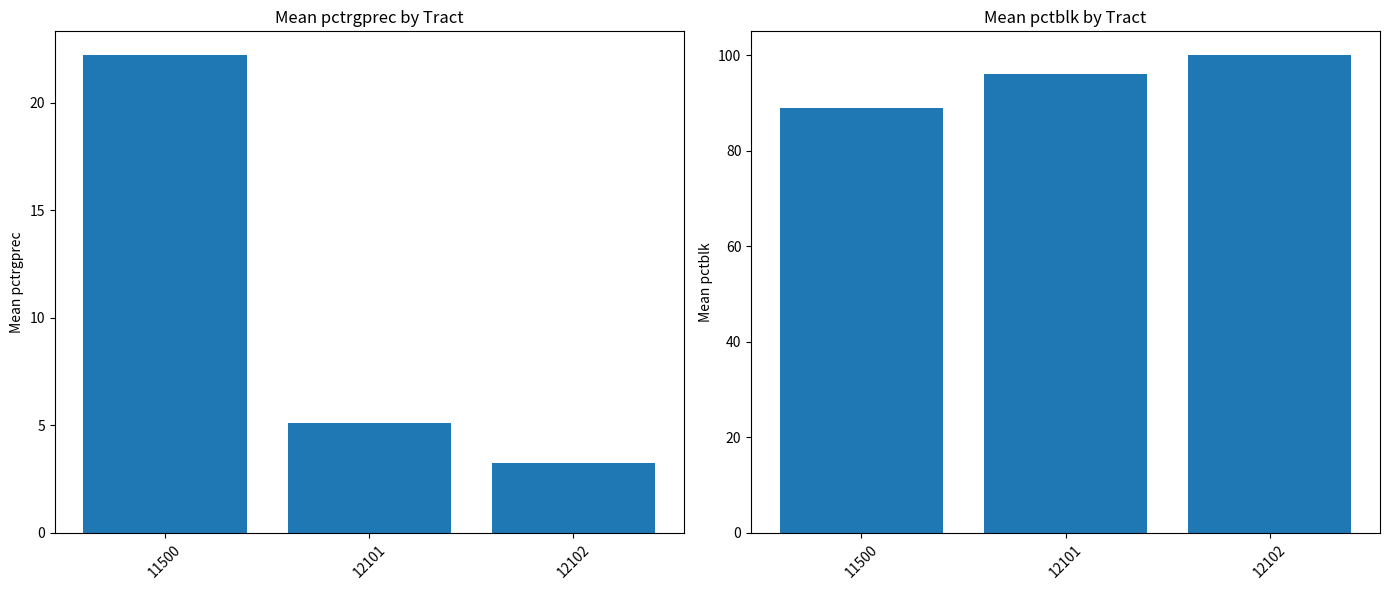

At which category is the sum across all series the highest?

11500